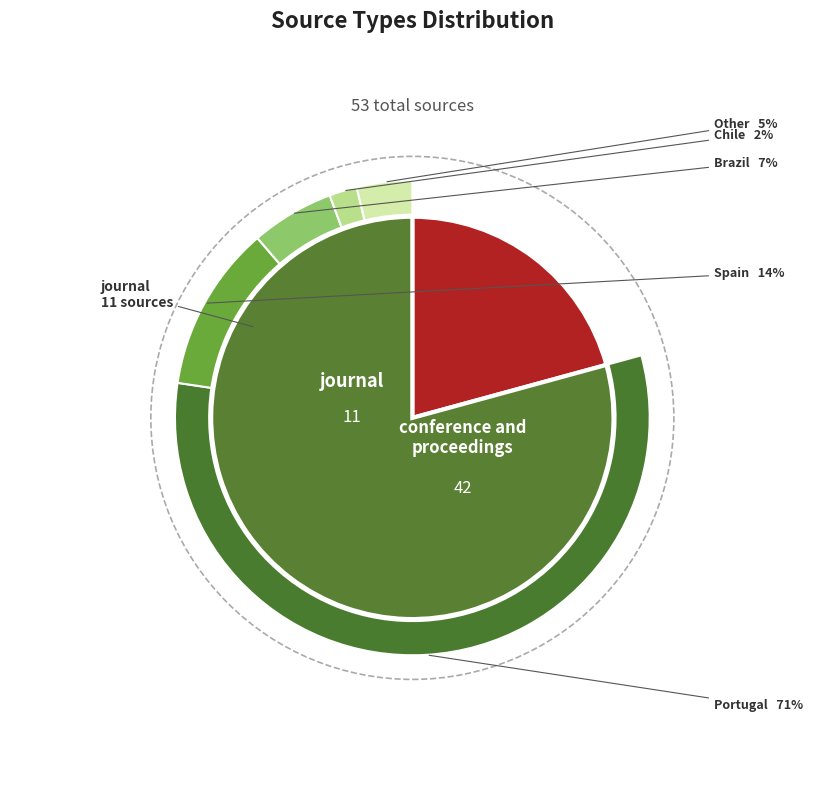

Rank the categories by value from highest to lowest.

conference and proceedings, journal